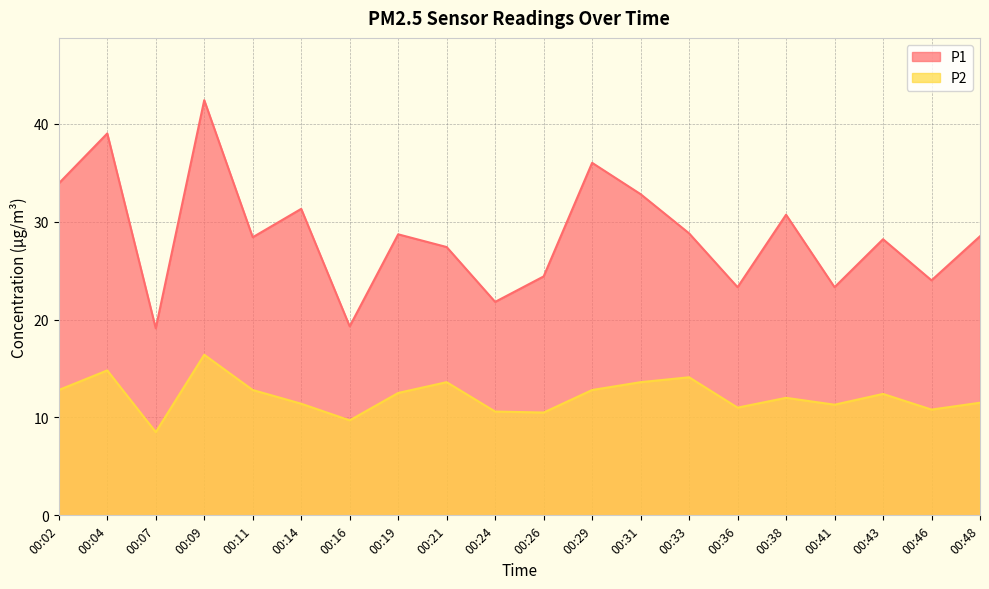

Does the chart have visible grid lines?

Yes